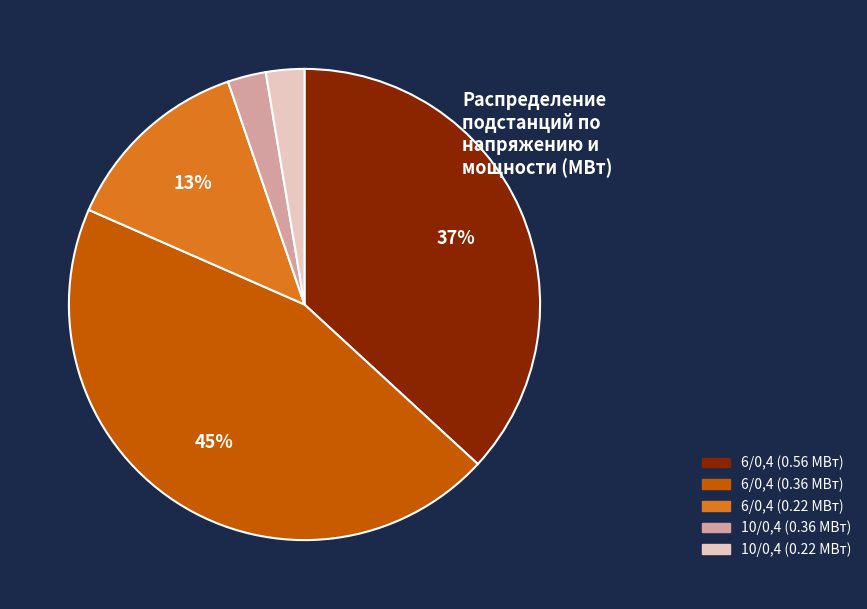

True or false: 6/0,4 (0.36 МВт) accounts for 45% of the total.

True